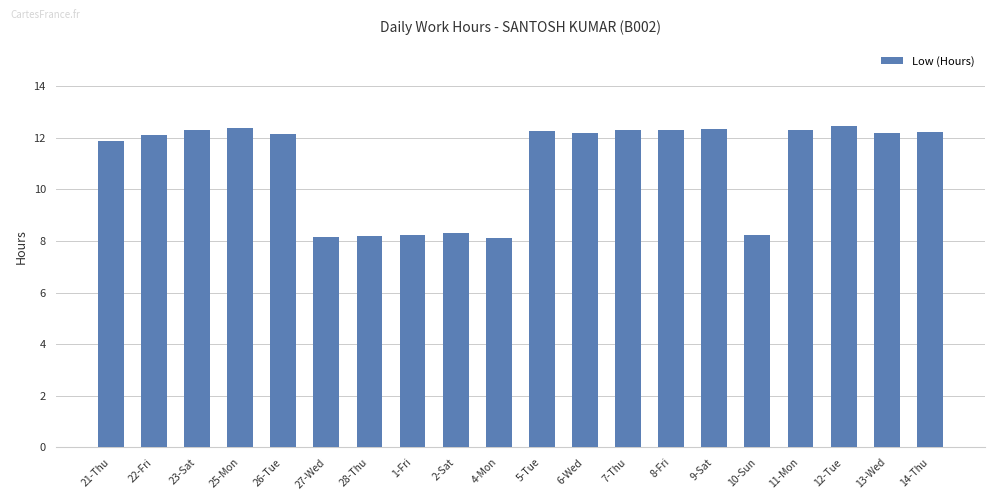

What is the ratio of the value at 6-Wed to the value at 23-Sat?

1.0